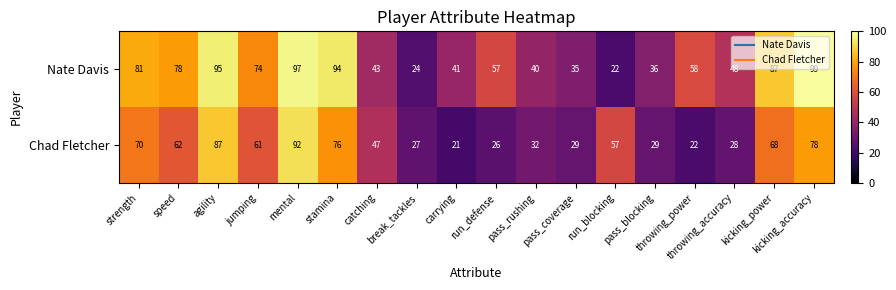

How many values in the Chad Fletcher series are below 57?

9